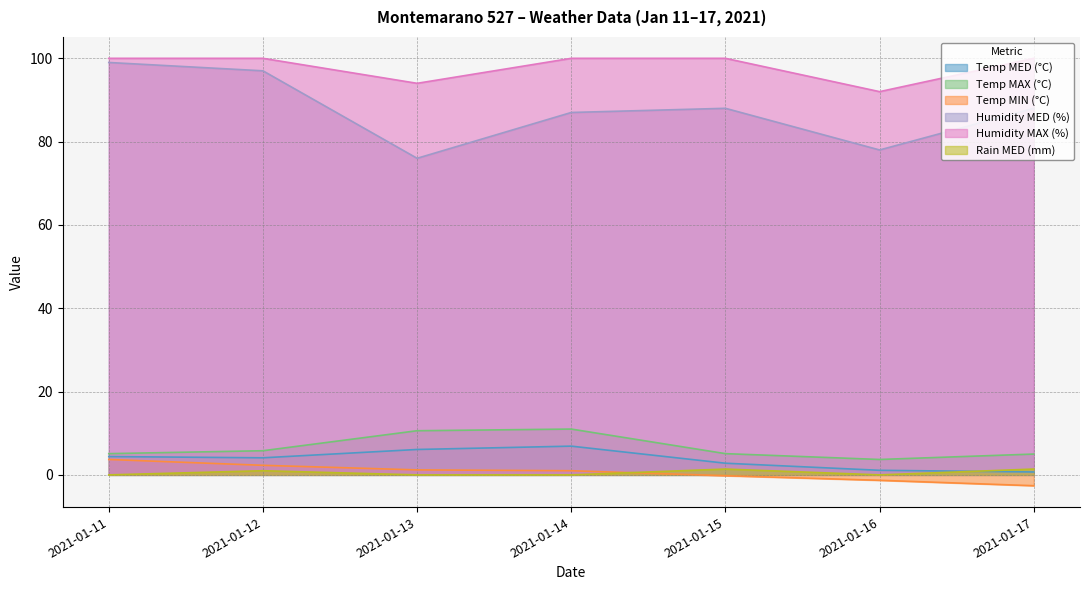

What are all the series names shown in the legend?

Temp MED (°C), Temp MAX (°C), Temp MIN (°C), Humidity MED (%), Humidity MAX (%), Rain MED (mm)